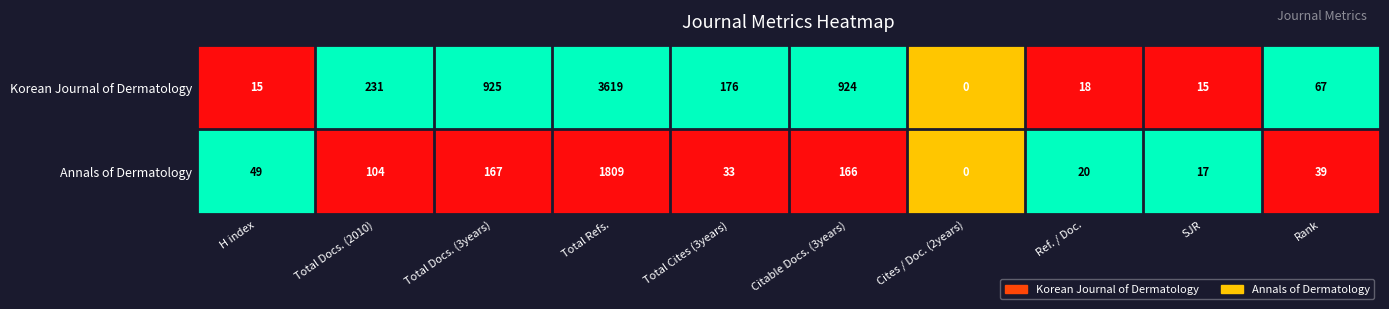

What is the difference between the maximum and second lowest values in the Korean Journal of Dermatology series?

3604